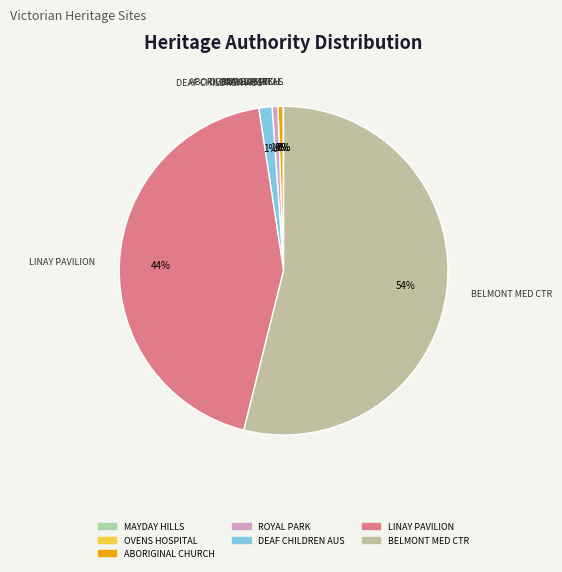

Which has a higher value, ROYAL PARK or LINAY PAVILION?

LINAY PAVILION